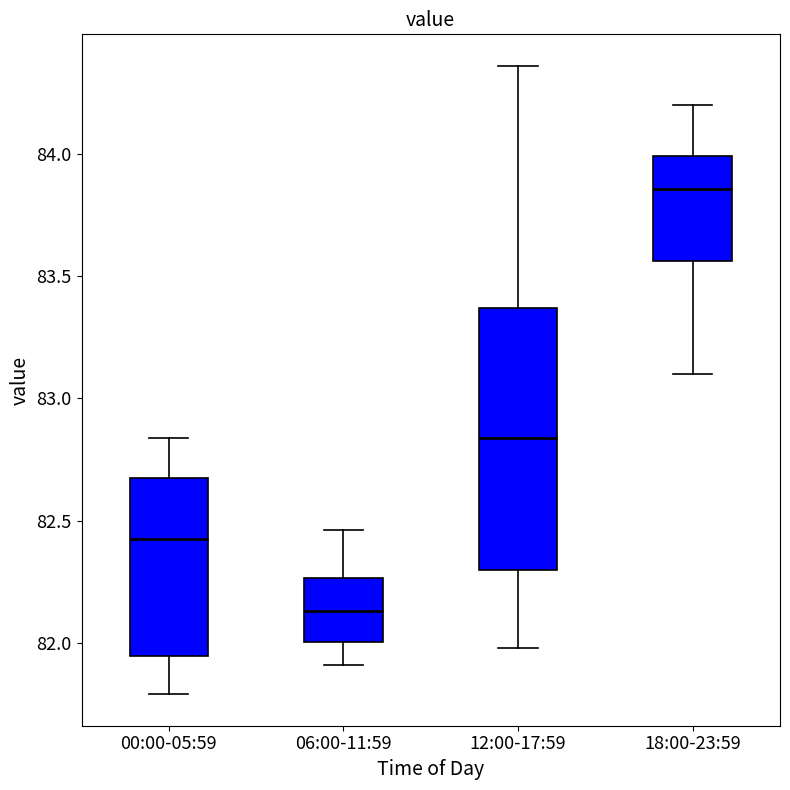

Which box has the highest median line?

18:00-23:59